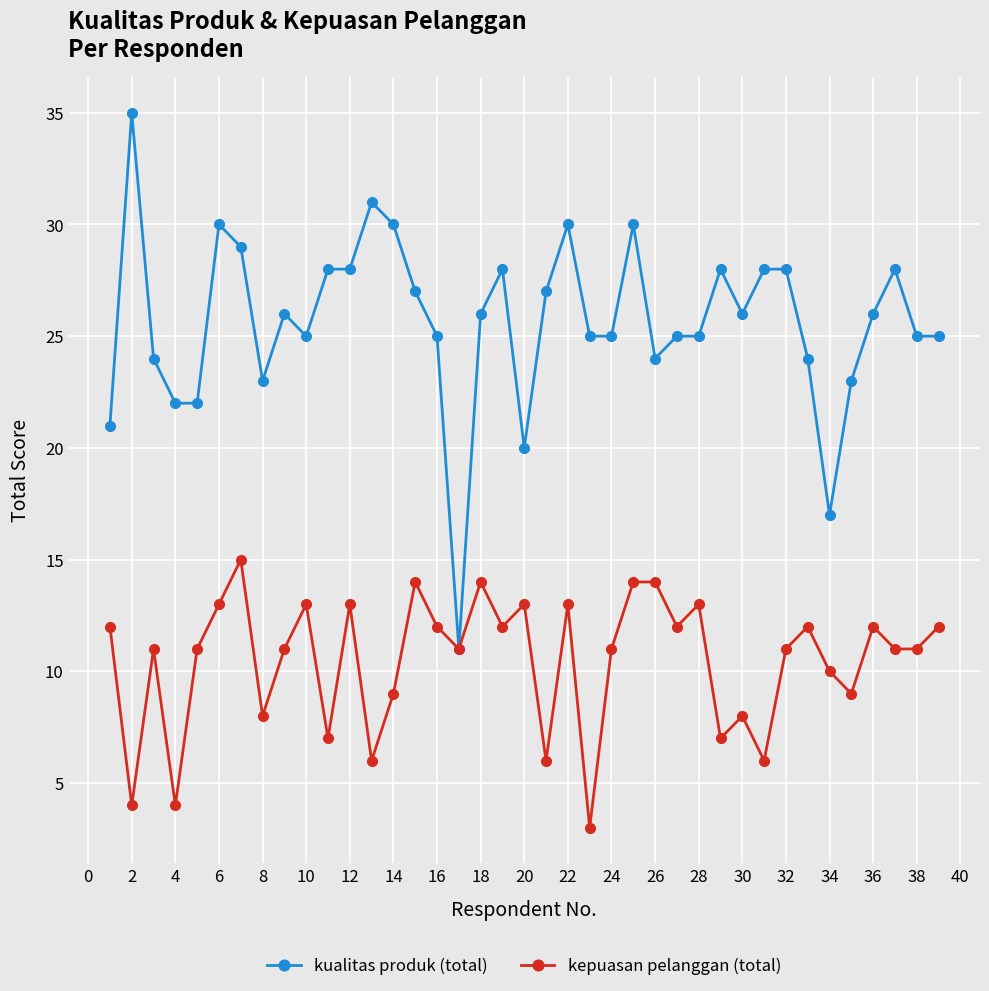

True or false: kualitas produk (total) has more than 0 interior local peaks.

True